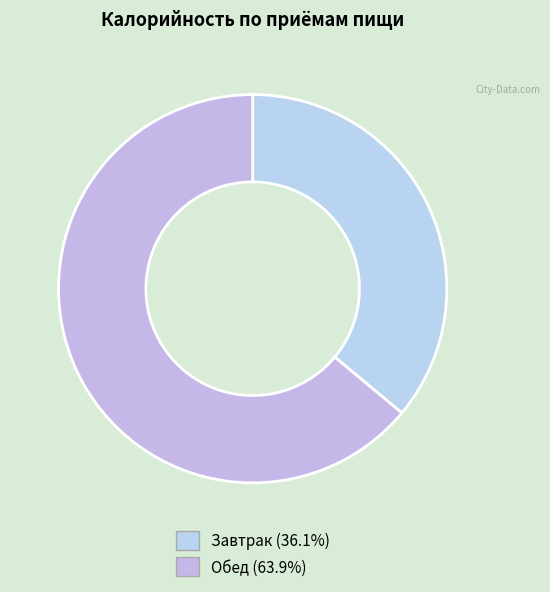

What is the largest slice in the pie chart?

Обед